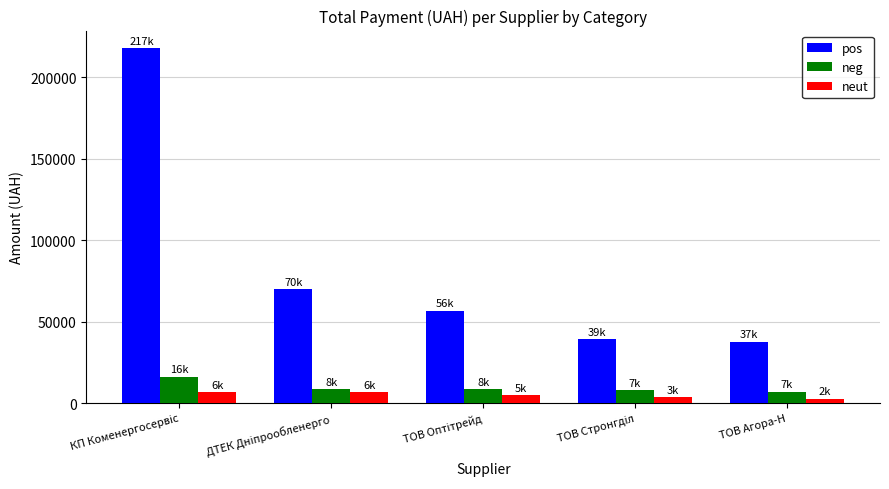

What is the minimum value for neg?

7066.8